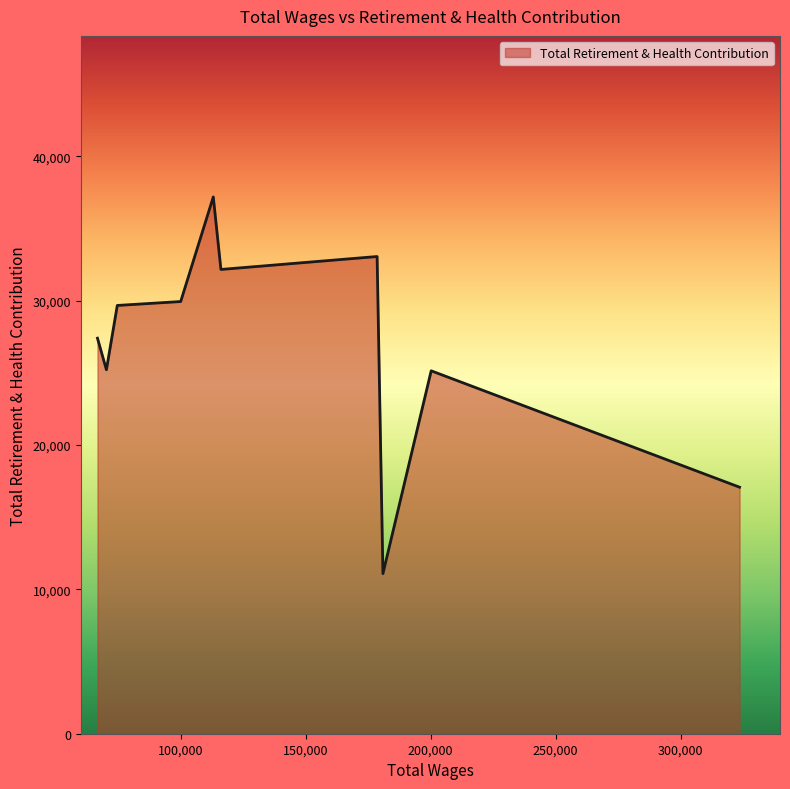

What is the minimum value shown in the chart?

11093